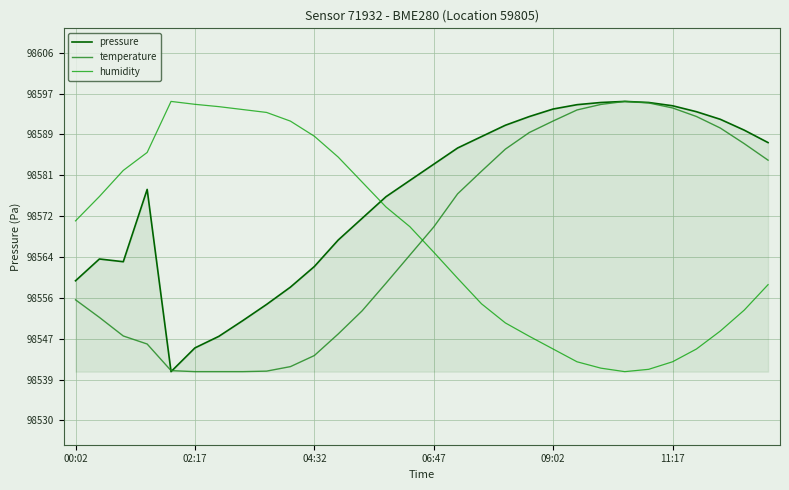

Which series has the largest total across all categories?

pressure